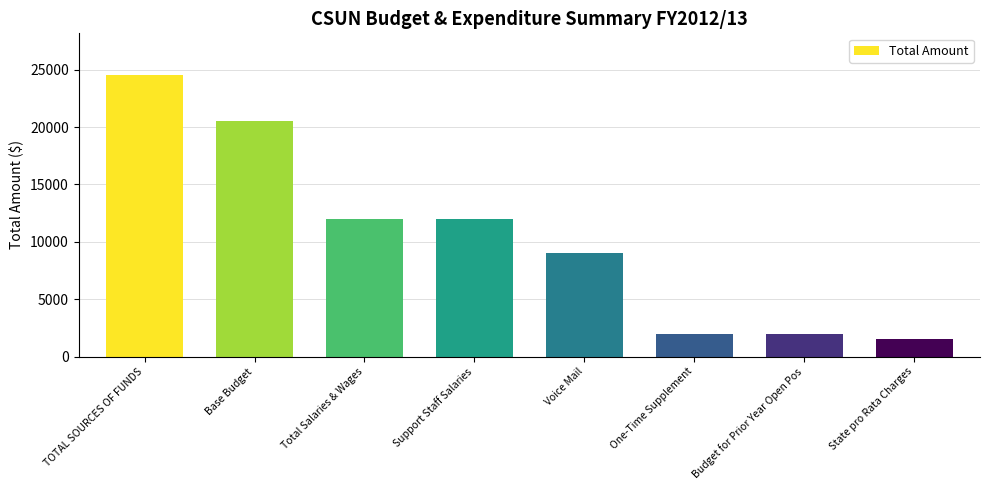

What is the sum of the values at Base Budget and Voice Mail?

29500